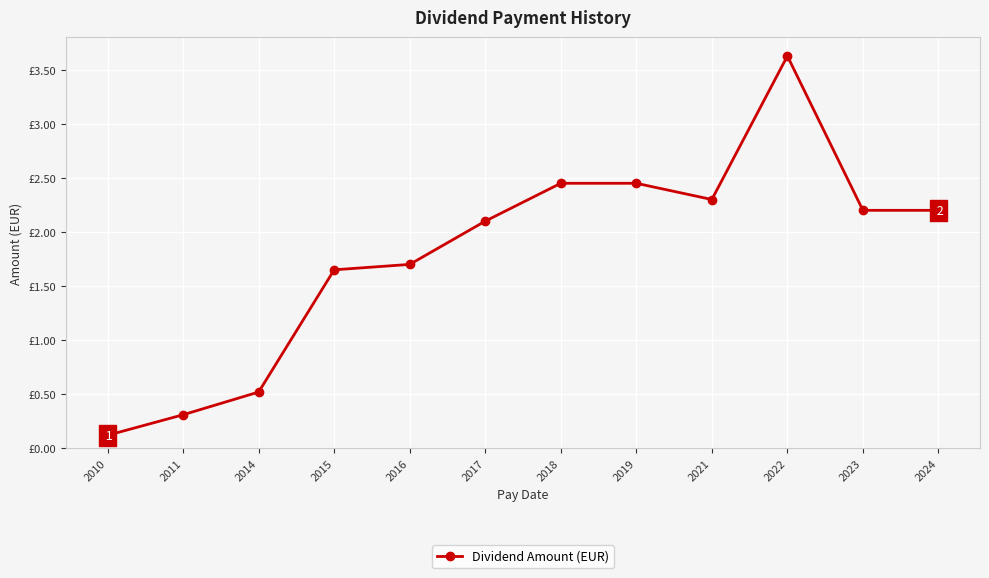

Is this an area chart (filled region under the line)?

No